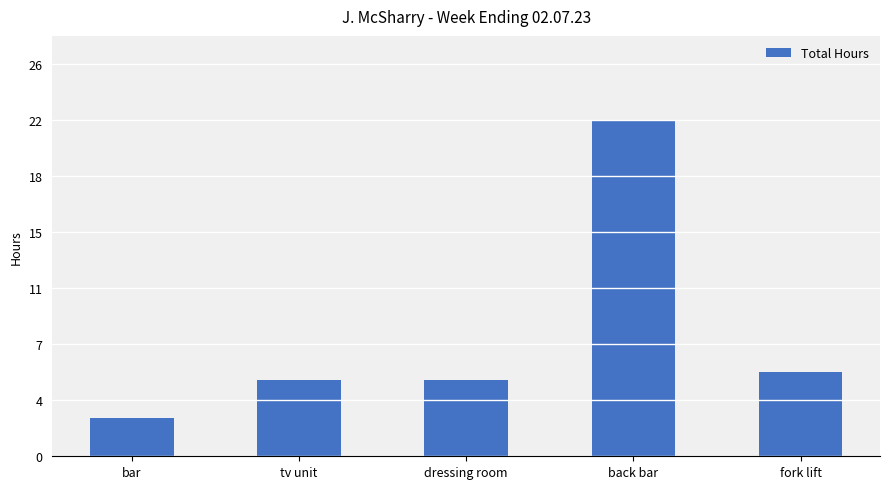

What position from the right is back bar?

2